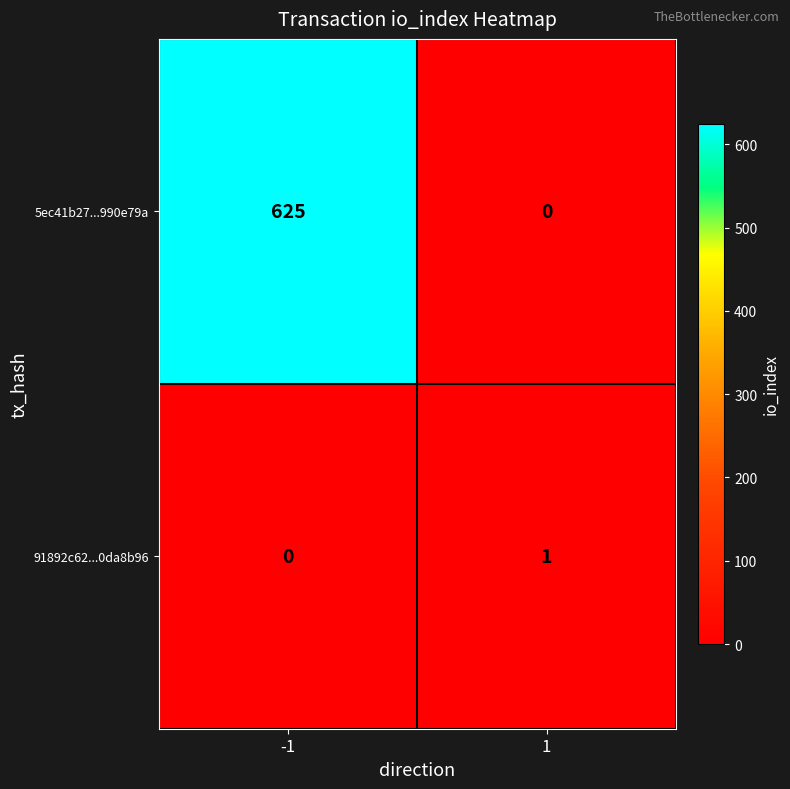

The value of 91892c62...0da8b96 at 1 is 1. True or false?

True